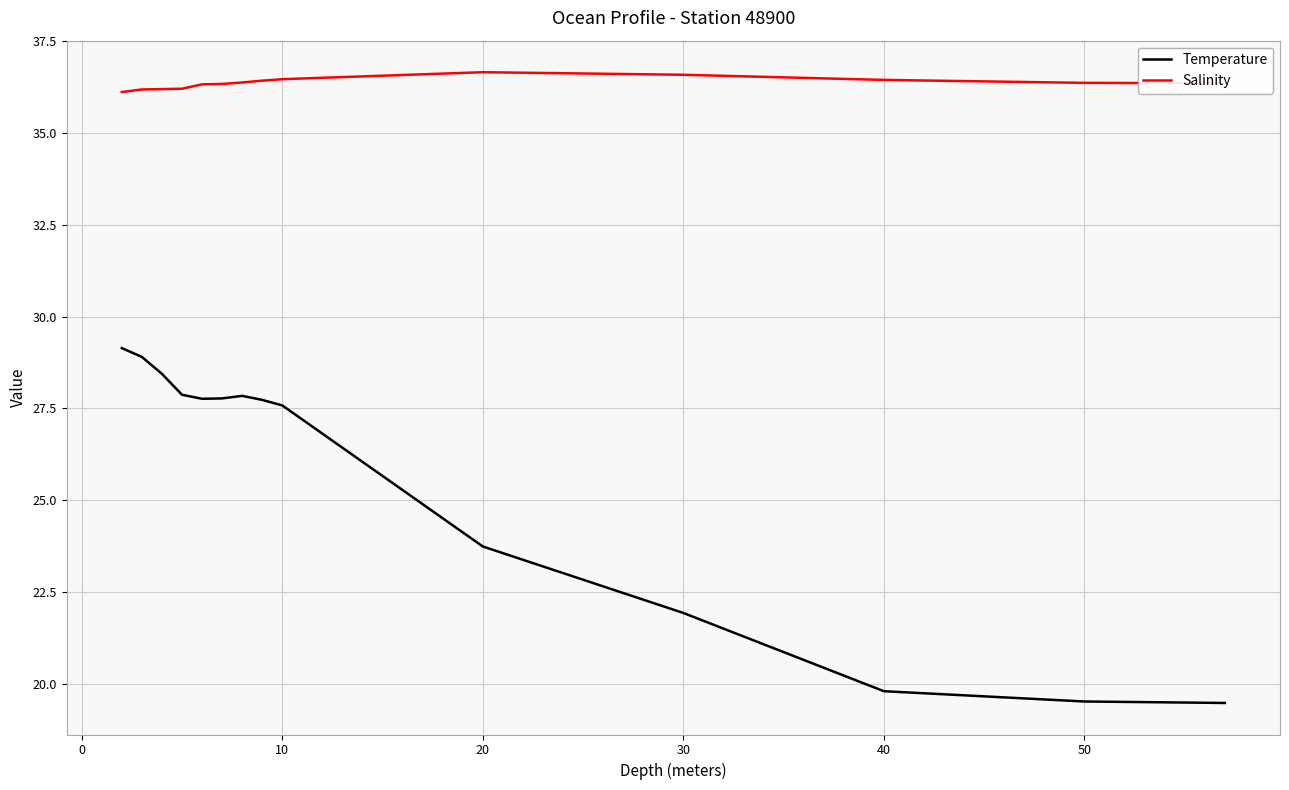

True or false: Salinity and Temperature cross at least once.

False